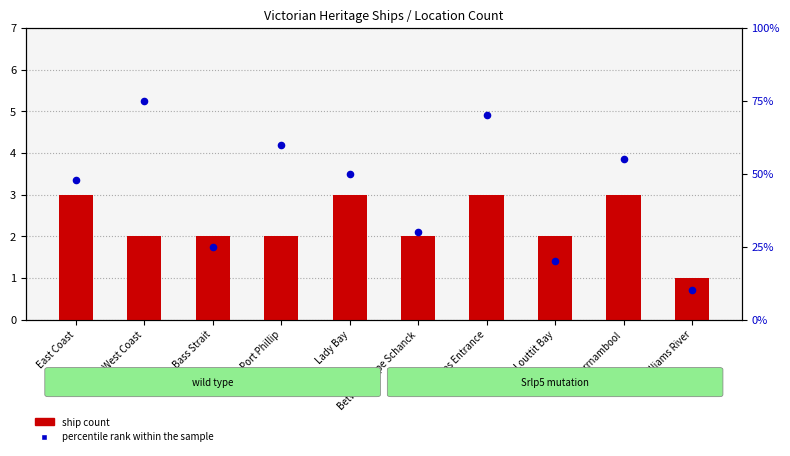

What are all the series names shown in the legend?

ship count, percentile rank within the sample